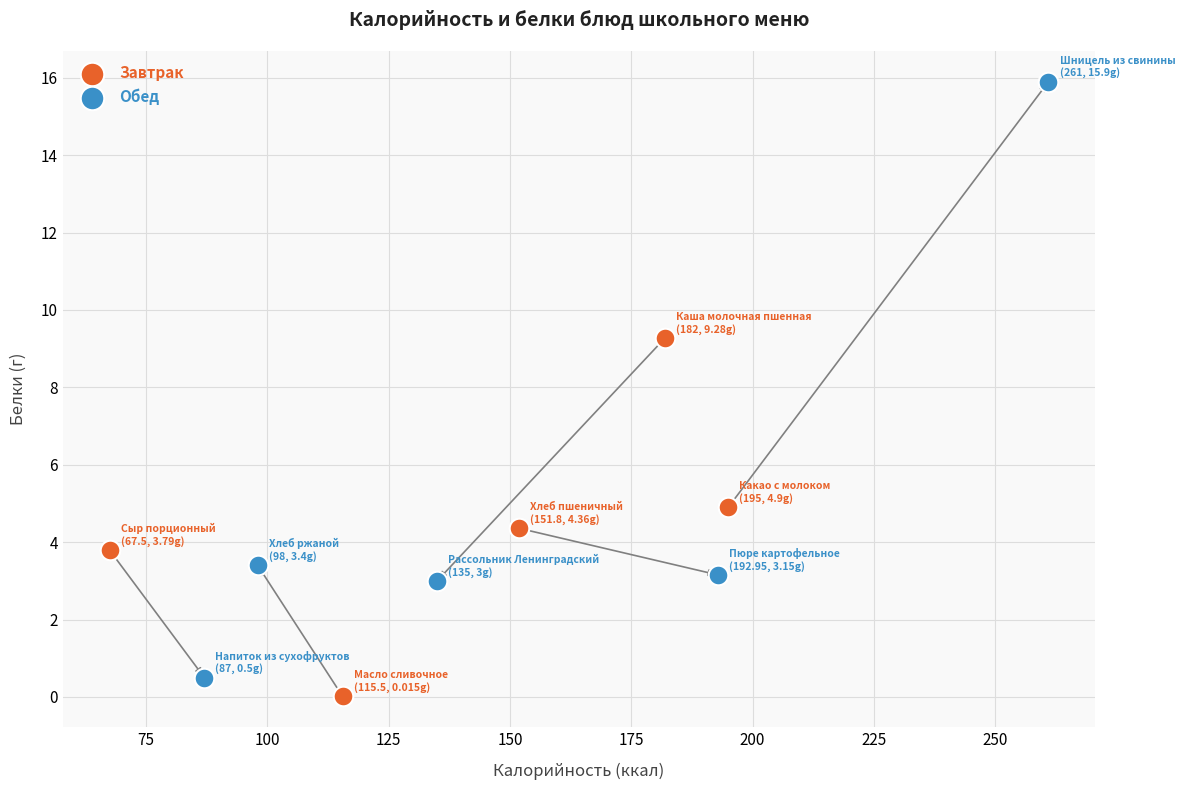

Which series reaches the maximum Y coordinate?

Обед